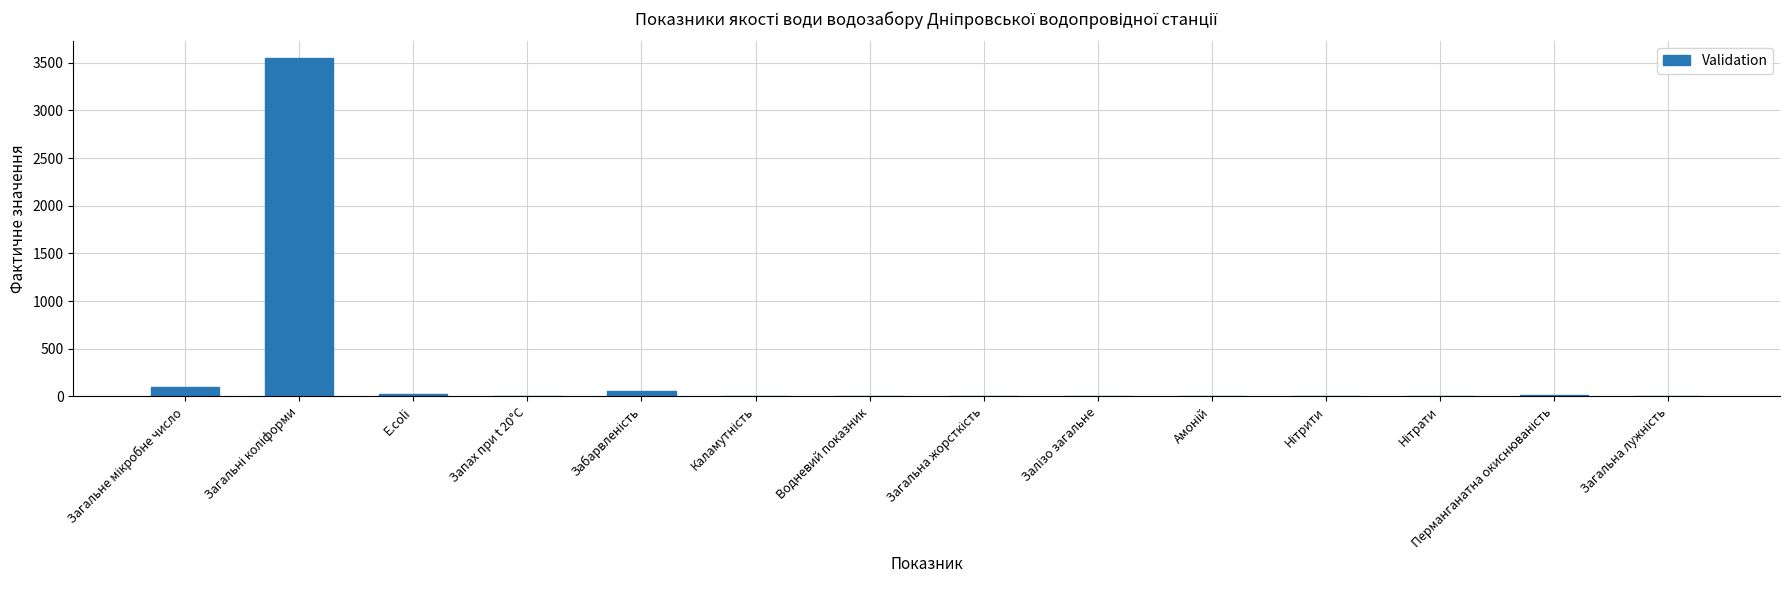

What is the sum of all values?

3758.2